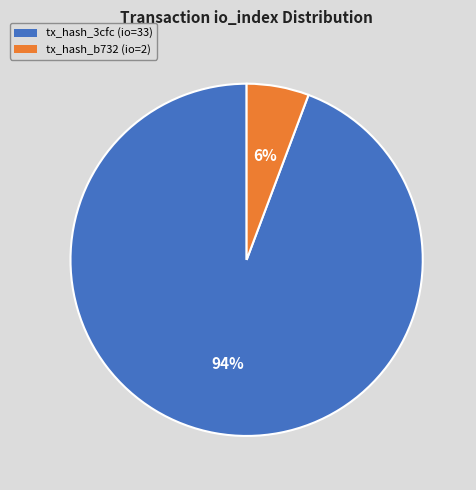

Between tx_hash_3cfc (io=33) and tx_hash_b732 (io=2), which is larger?

tx_hash_3cfc (io=33)